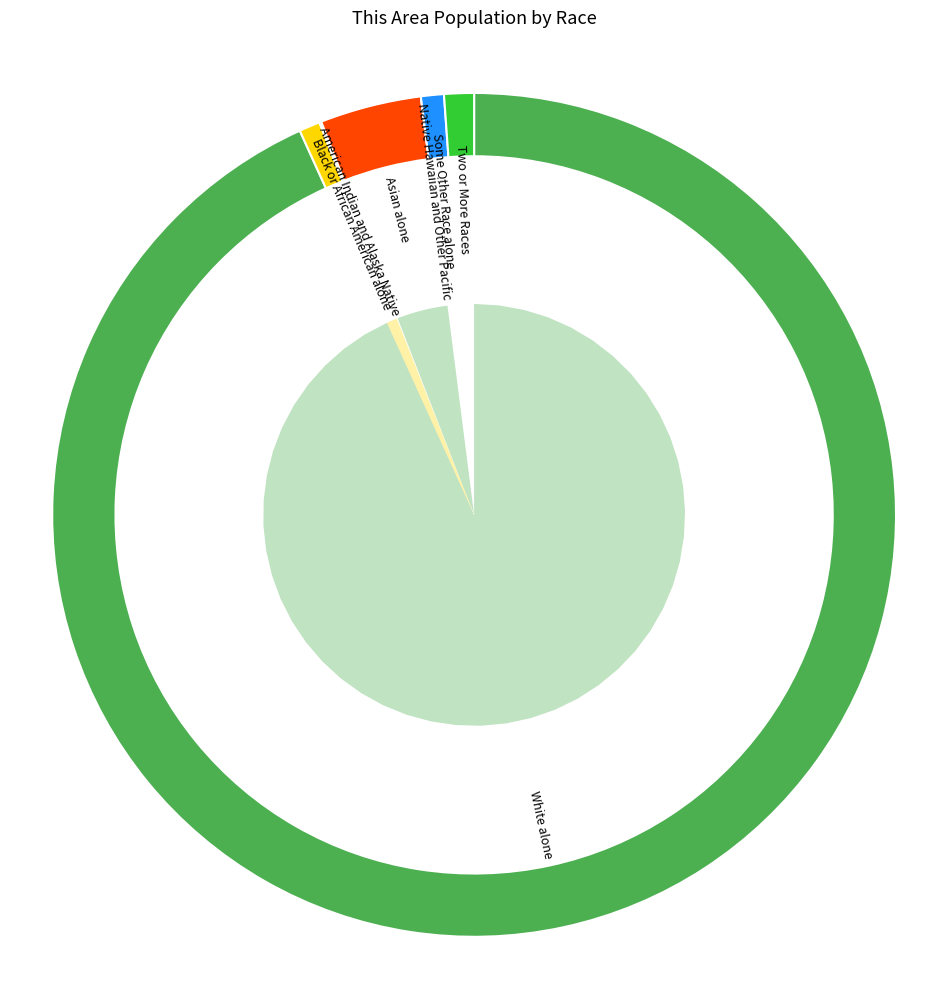

Does any single category account for the majority?

Yes